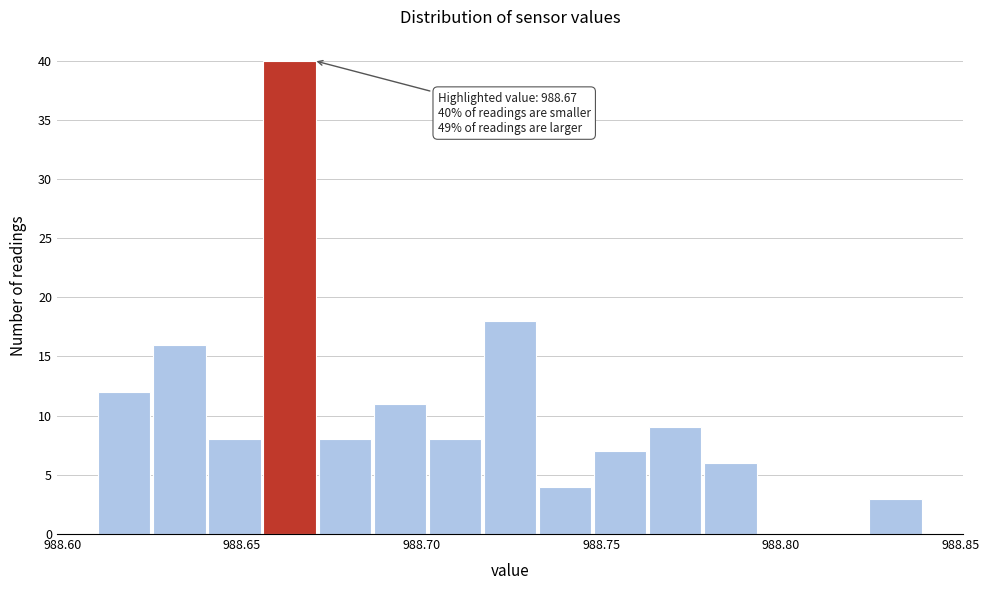

Around what value on the x-axis is the tallest bar? Give the approximate position of its centre, as read against the axis.

988.665